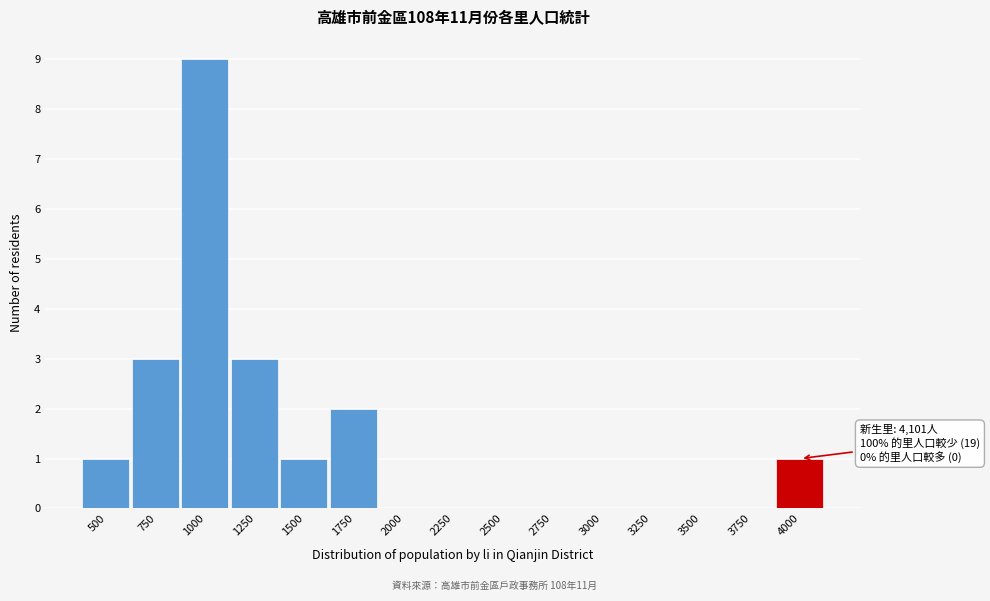

Reading right to left, transcribe all the data shown in this chart.

4000=1	3750=0	3500=0	3250=0	3000=0	2750=0	2500=0	2250=0	2000=0	1750=2	1500=1	1250=3	1000=9	750=3	500=1